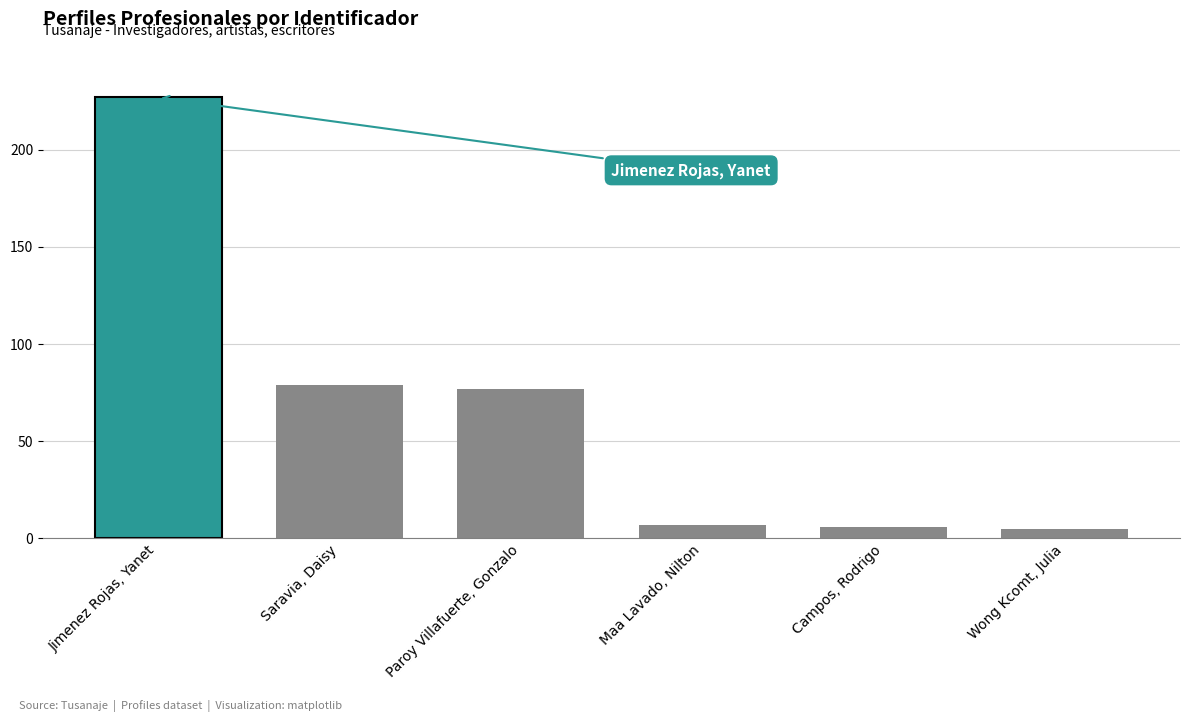

Reading left to right, what are all the values shown in this chart?

Jimenez Rojas, Yanet=227	Saravia, Daisy=79	Paroy Villafuerte, Gonzalo=77	Maa Lavado, Nilton=7	Campos, Rodrigo=6	Wong Kcomt, Julia=5